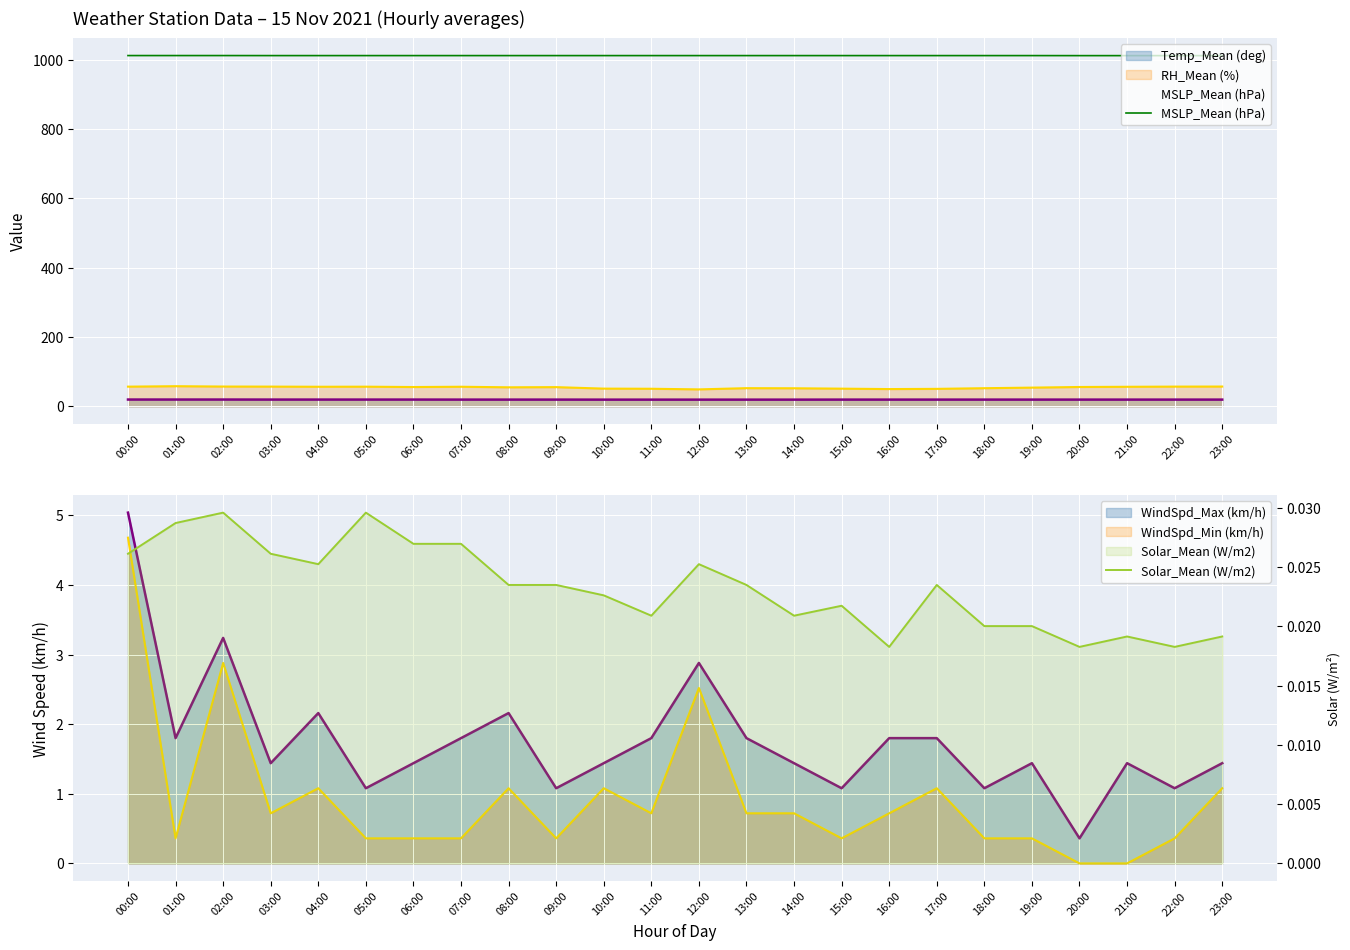

What position from the left is 03:00?

4